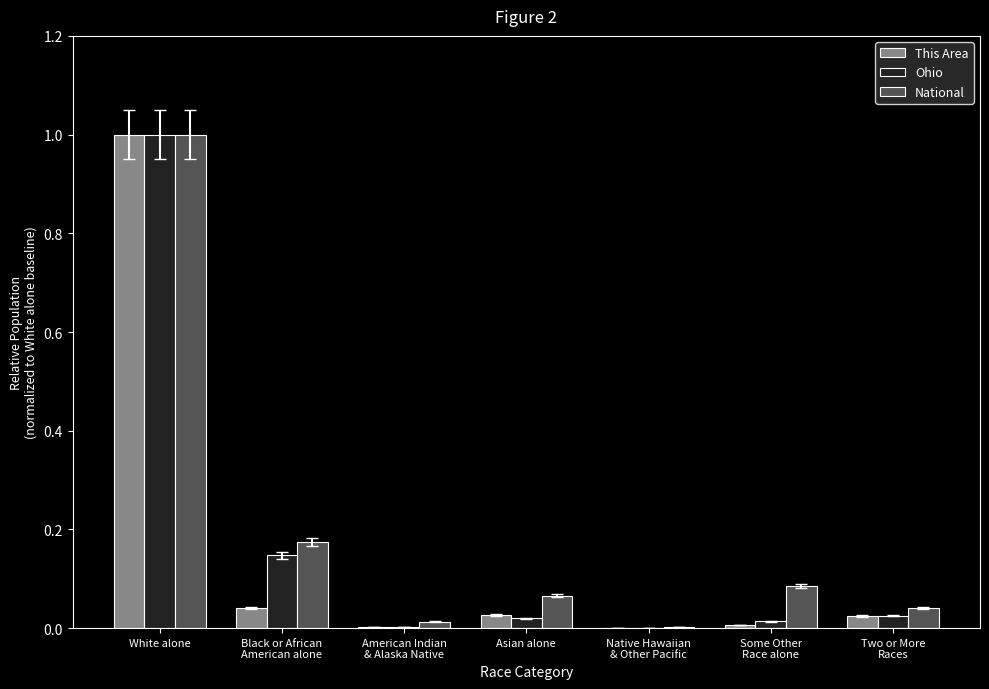

Is it true that Ohio equals 0.0 at Asian alone?

True